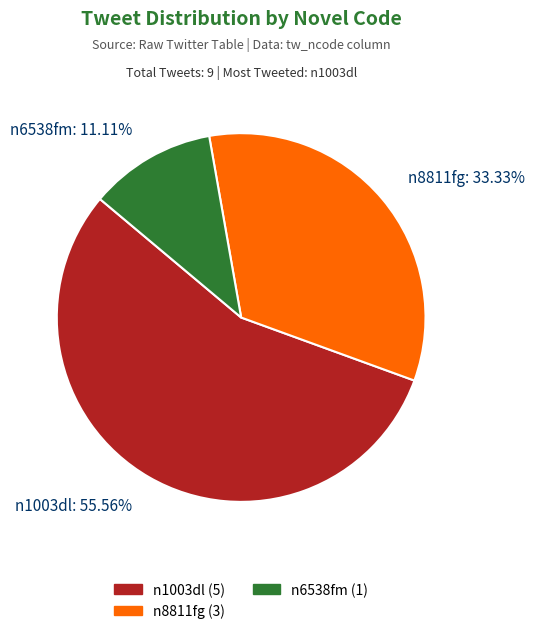

The n8811fg slice represents 33% of the pie. True or false?

True